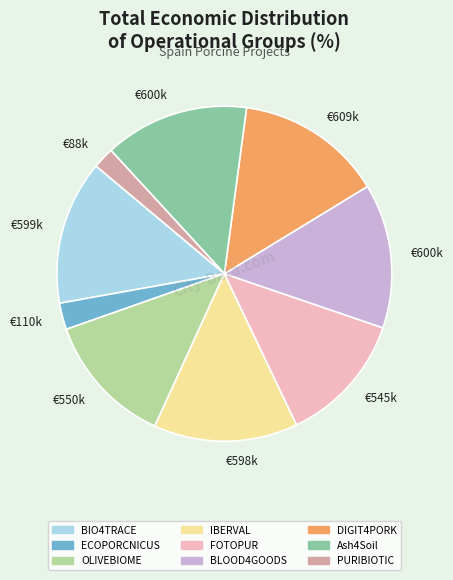

Is there a majority slice in this chart?

No